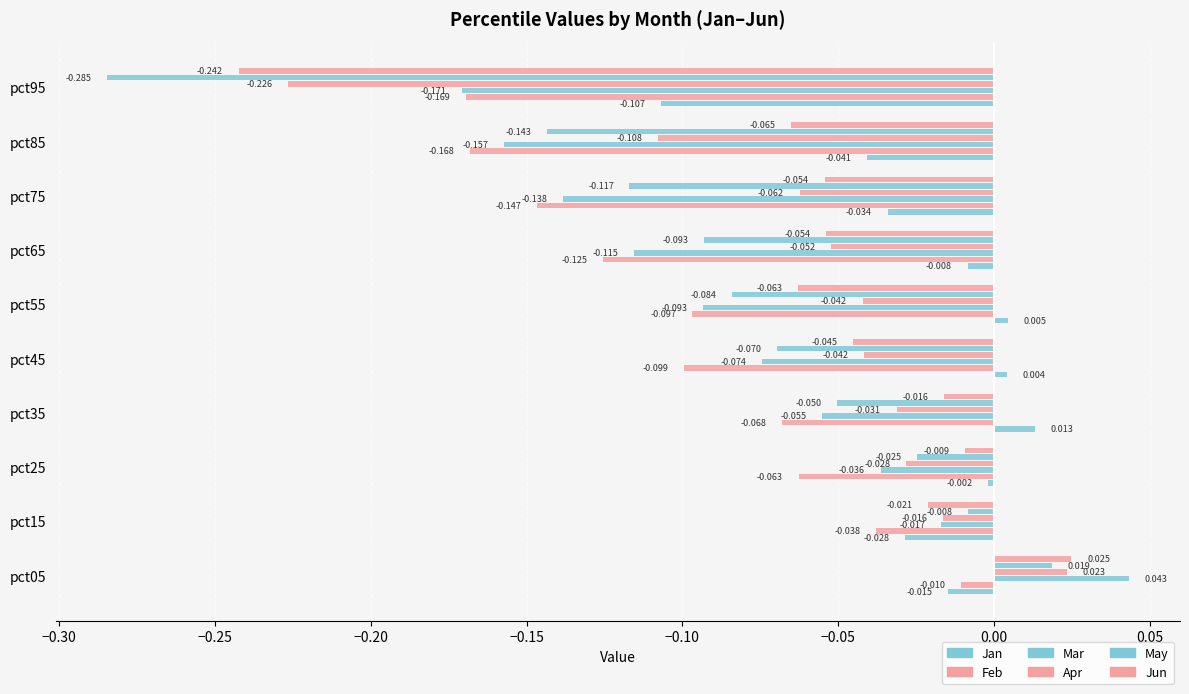

What is the minimum value shown in the chart?

-0.3